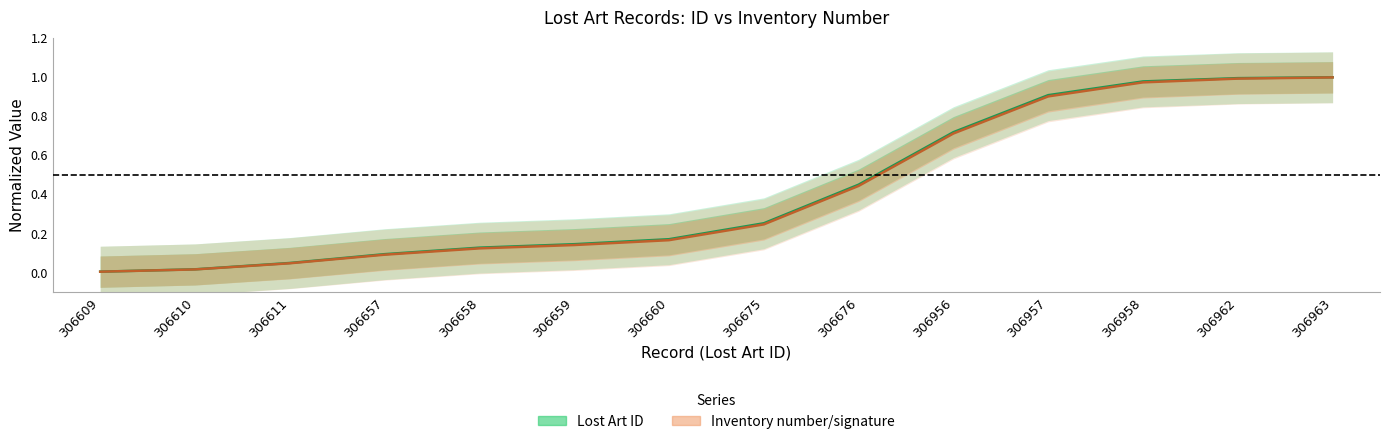

What is the average value of the Lost Art ID series?

0.4